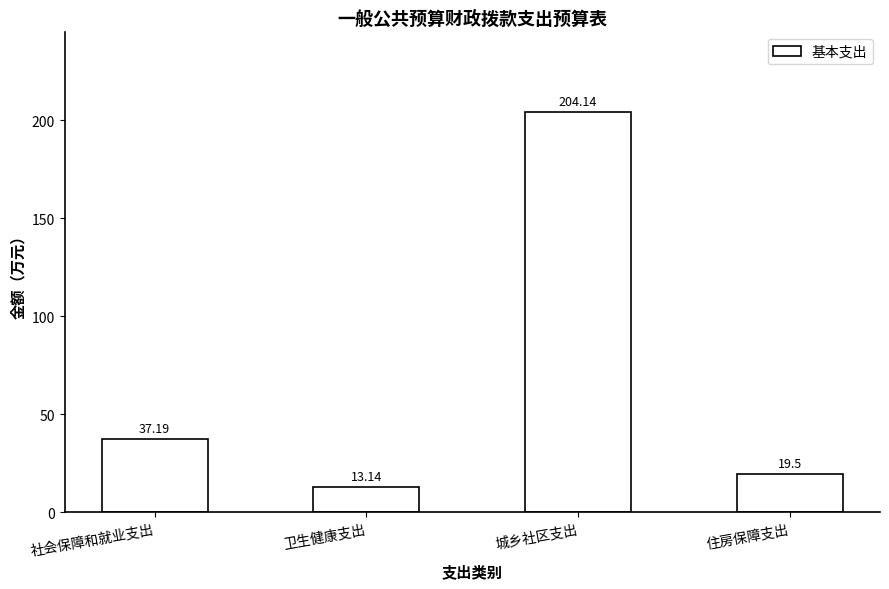

What is the approximate value at 社会保障和就业支出?

37.2